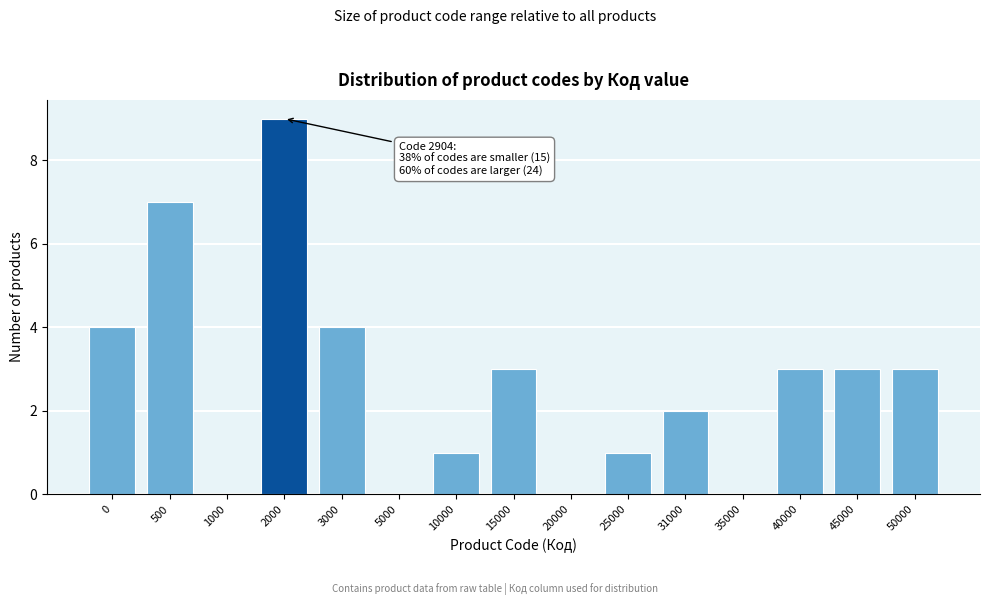

Reading left to right, extract all data points from this chart.

0=4	500=7	1000=0	2000=9	3000=4	5000=0	10000=1	15000=3	20000=0	25000=1	31000=2	35000=0	40000=3	45000=3	50000=3